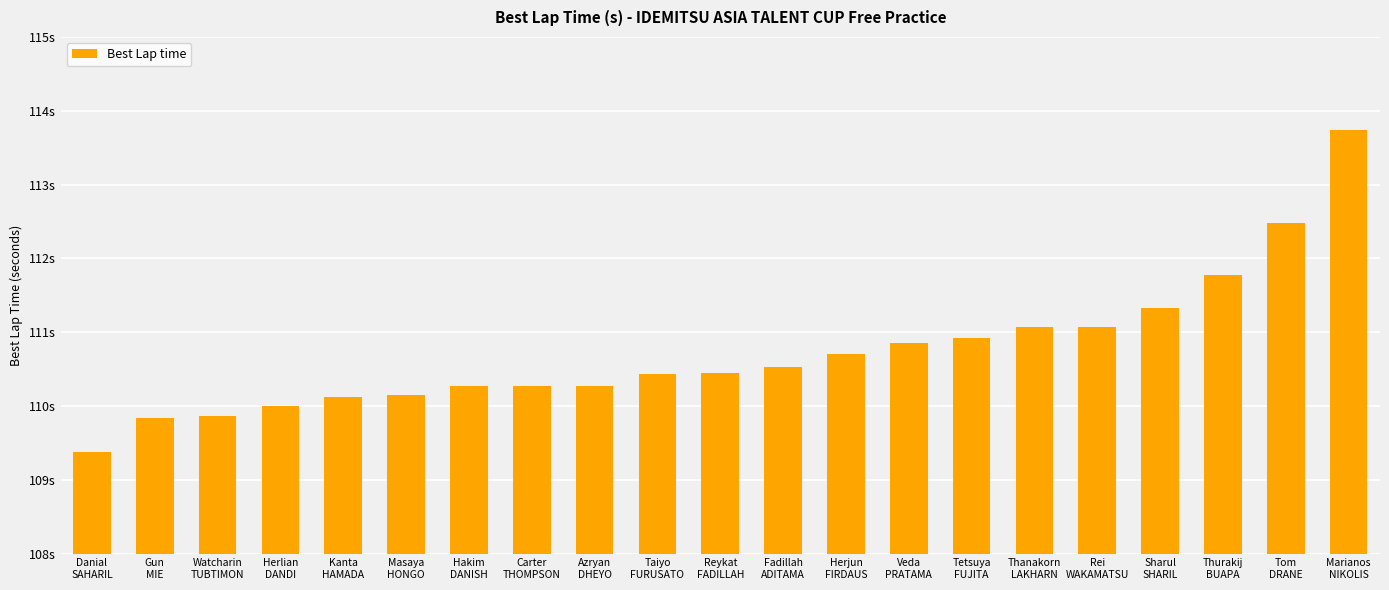

Is it true that the value at Thanakorn
LAKHARN is 157.3?

False